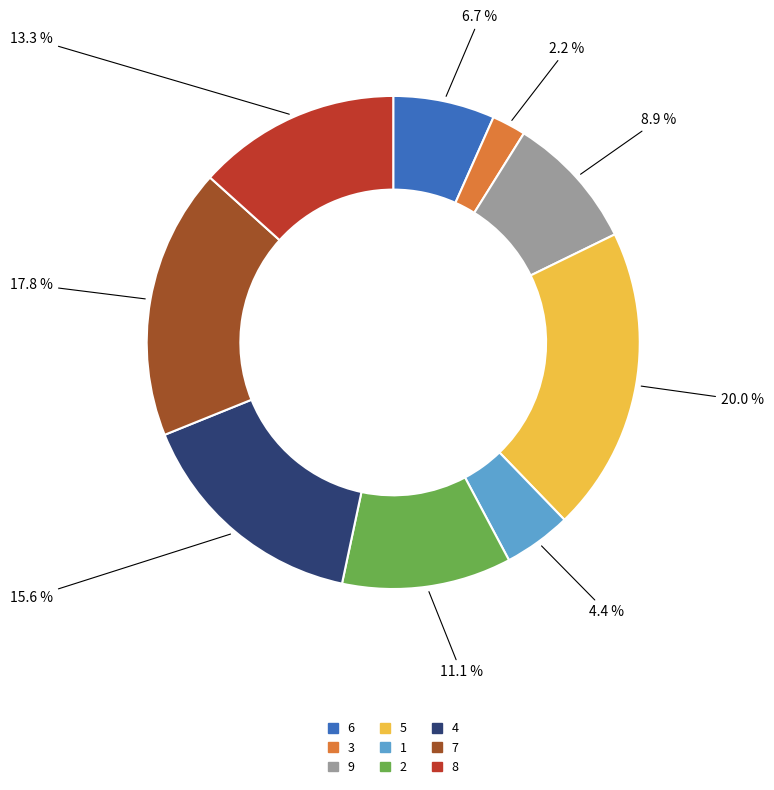

Does any single category account for the majority?

No